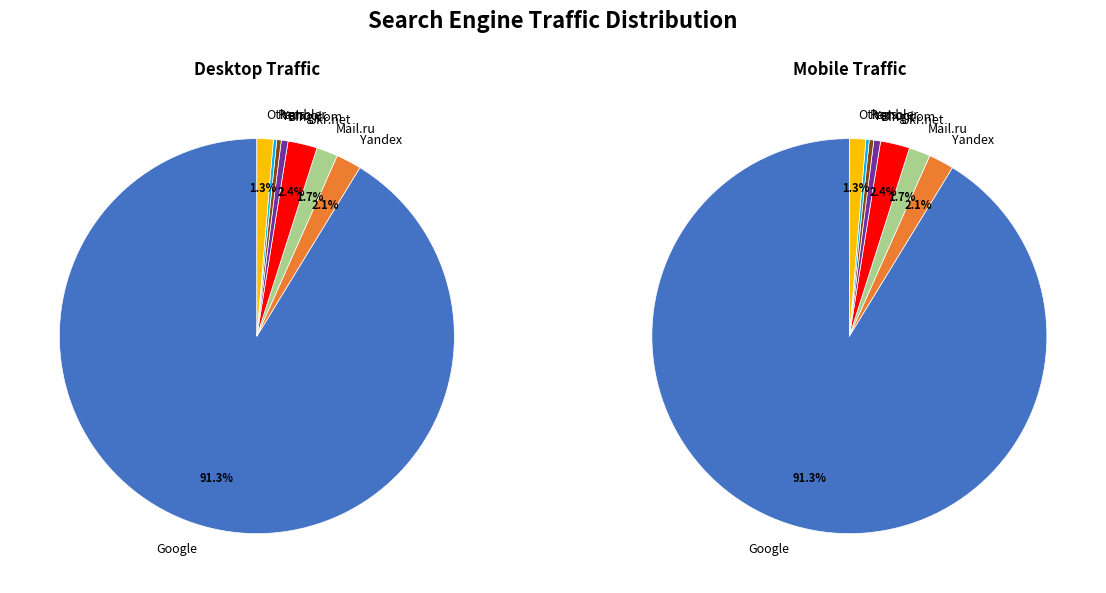

Which slice is the smallest?

Nigma